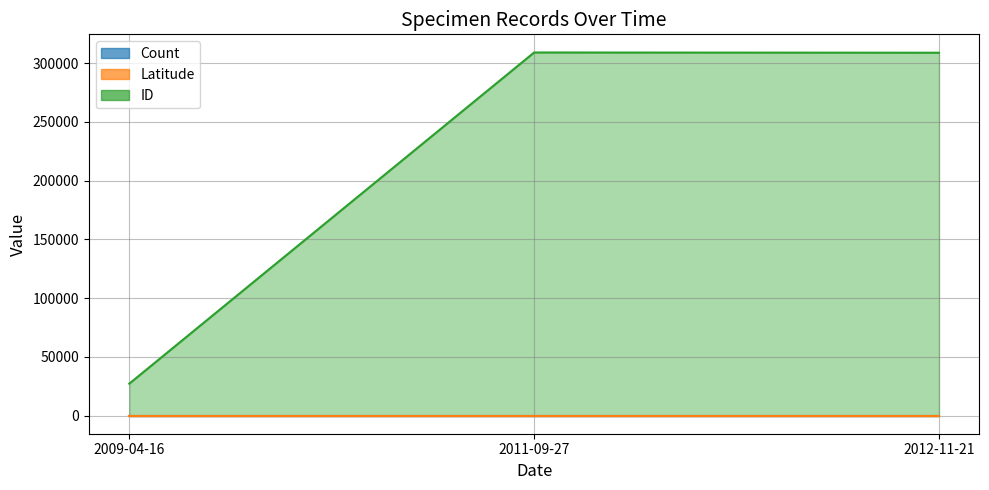

Which series has the largest range (max minus min)?

ID